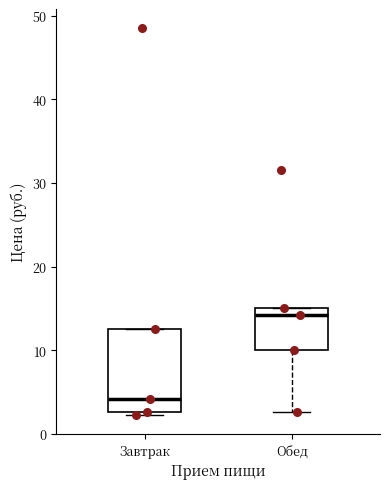

Which box is the tallest, from its lower edge to its upper edge?

Завтрак